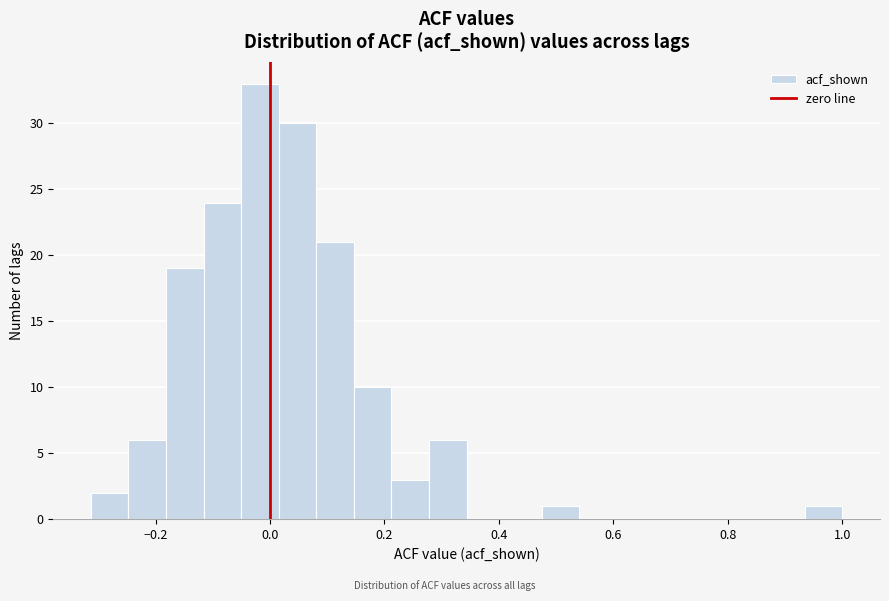

Read against the x-axis, roughly where is the centre of the tallest bar?

-0.02